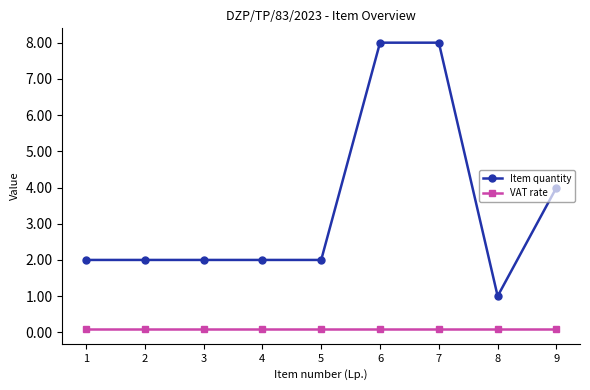

True or false: VAT rate and Item quantity cross at least once.

False